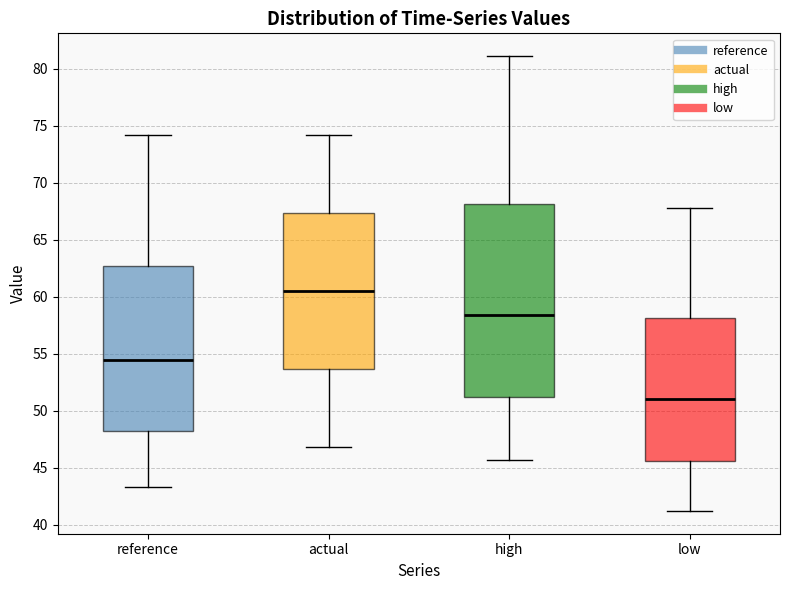

Reading left to right, transcribe this box plot: for each box, give where its median line is, the range the box spans, and where its two whiskers end, as read against the y-axis. The values are not printed on the chart, so give them approximately, as read against the axis.

reference: median 54.5, box 48.0 to 62.5, whiskers 43.5 to 74.0
actual: median 60.5, box 53.5 to 67.5, whiskers 47.0 to 74.0
high: median 58.5, box 51.0 to 68.0, whiskers 45.5 to 81.0
low: median 51.0, box 45.5 to 58.0, whiskers 41.0 to 68.0